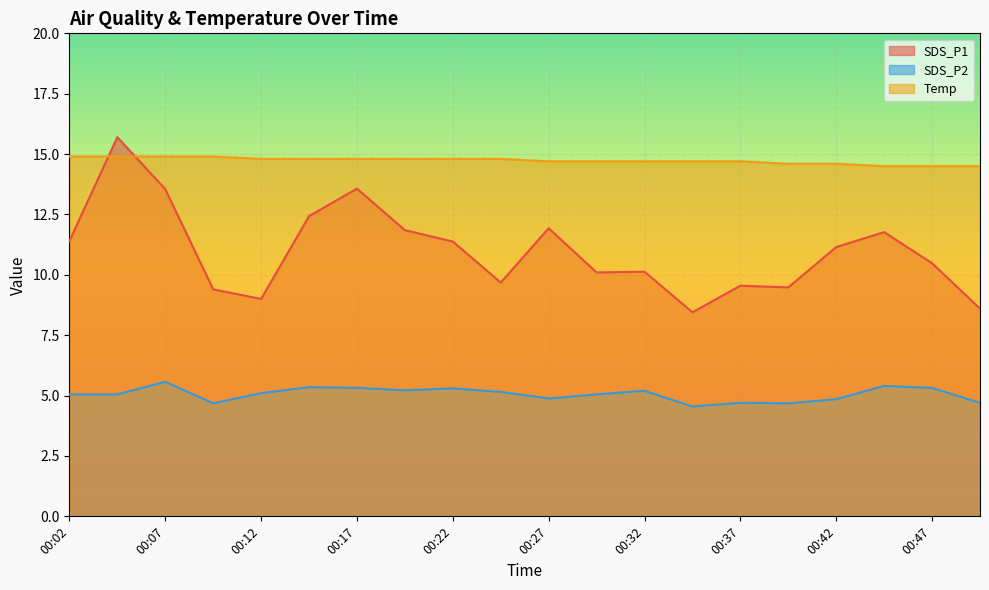

Reading left to right, list all the values displayed in this chart.

SDS_P1: 11.4	15.7	13.6	9.4	9.0	12.4	13.6	11.8	11.4	9.7	11.9	10.1	10.1	8.4	9.6	9.5	11.2	11.8	10.5	8.6
SDS_P2: 5.0	5.0	5.6	4.7	5.1	5.3	5.3	5.2	5.3	5.2	4.9	5.0	5.2	4.5	4.7	4.7	4.8	5.4	5.3	4.7
Temp: 14.9	14.9	14.9	14.9	14.8	14.8	14.8	14.8	14.8	14.8	14.7	14.7	14.7	14.7	14.7	14.6	14.6	14.5	14.5	14.5